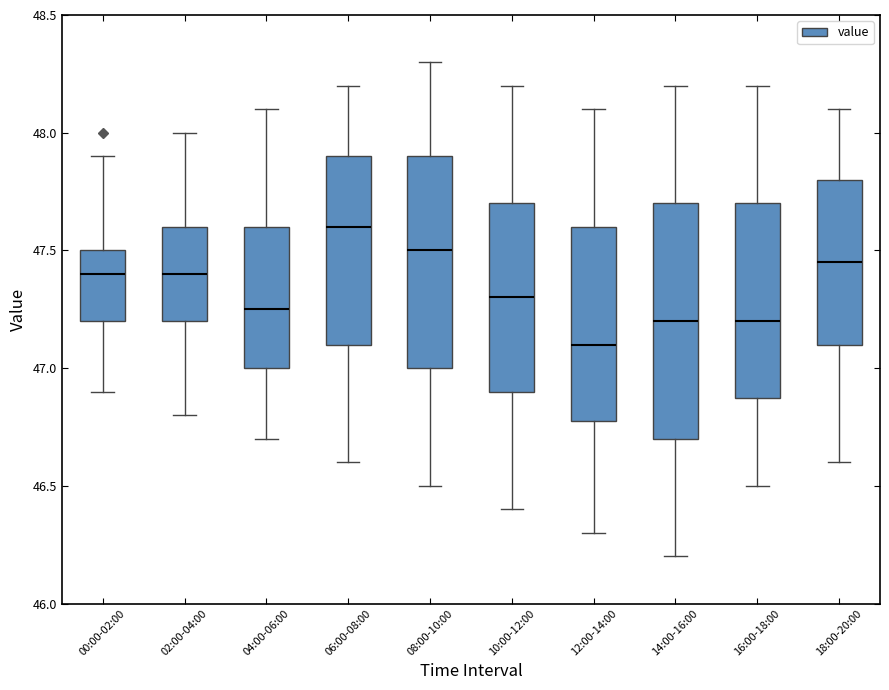

Reading left to right, transcribe this box plot: for each box, give where its median line is, the range the box spans, and where its two whiskers end, as read against the y-axis. The values are not printed on the chart, so give them approximately, as read against the axis.

00:00-02:00: median 47.40, box 47.20 to 47.50, whiskers 46.90 to 47.90
02:00-04:00: median 47.40, box 47.20 to 47.60, whiskers 46.80 to 48.00
04:00-06:00: median 47.25, box 47.00 to 47.60, whiskers 46.70 to 48.10
06:00-08:00: median 47.60, box 47.10 to 47.90, whiskers 46.60 to 48.20
08:00-10:00: median 47.50, box 47.00 to 47.90, whiskers 46.50 to 48.30
10:00-12:00: median 47.30, box 46.90 to 47.70, whiskers 46.40 to 48.20
12:00-14:00: median 47.10, box 46.80 to 47.60, whiskers 46.30 to 48.10
14:00-16:00: median 47.20, box 46.70 to 47.70, whiskers 46.20 to 48.20
16:00-18:00: median 47.20, box 46.90 to 47.70, whiskers 46.50 to 48.20
18:00-20:00: median 47.45, box 47.10 to 47.80, whiskers 46.60 to 48.10